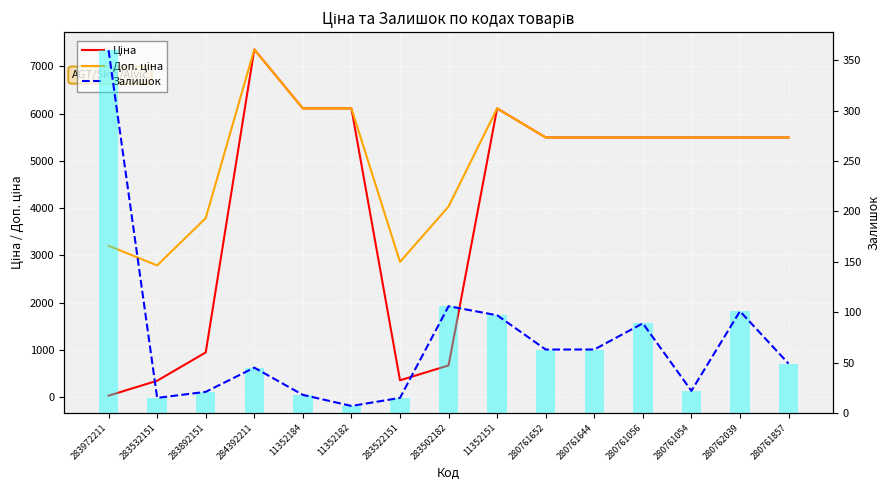

How many data points does each series have?

15